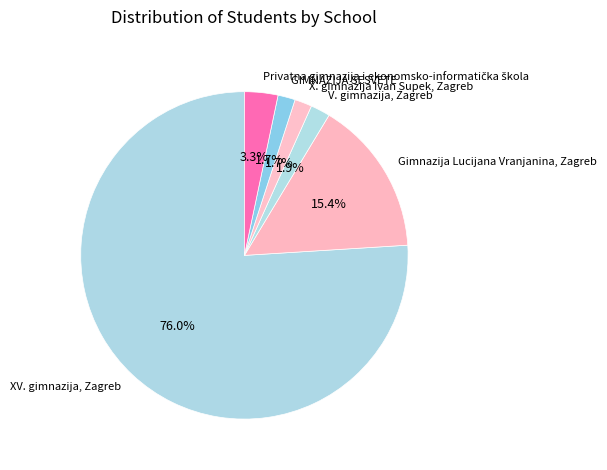

Is it true that XV. gimnazija, Zagreb is 65% of the pie?

False